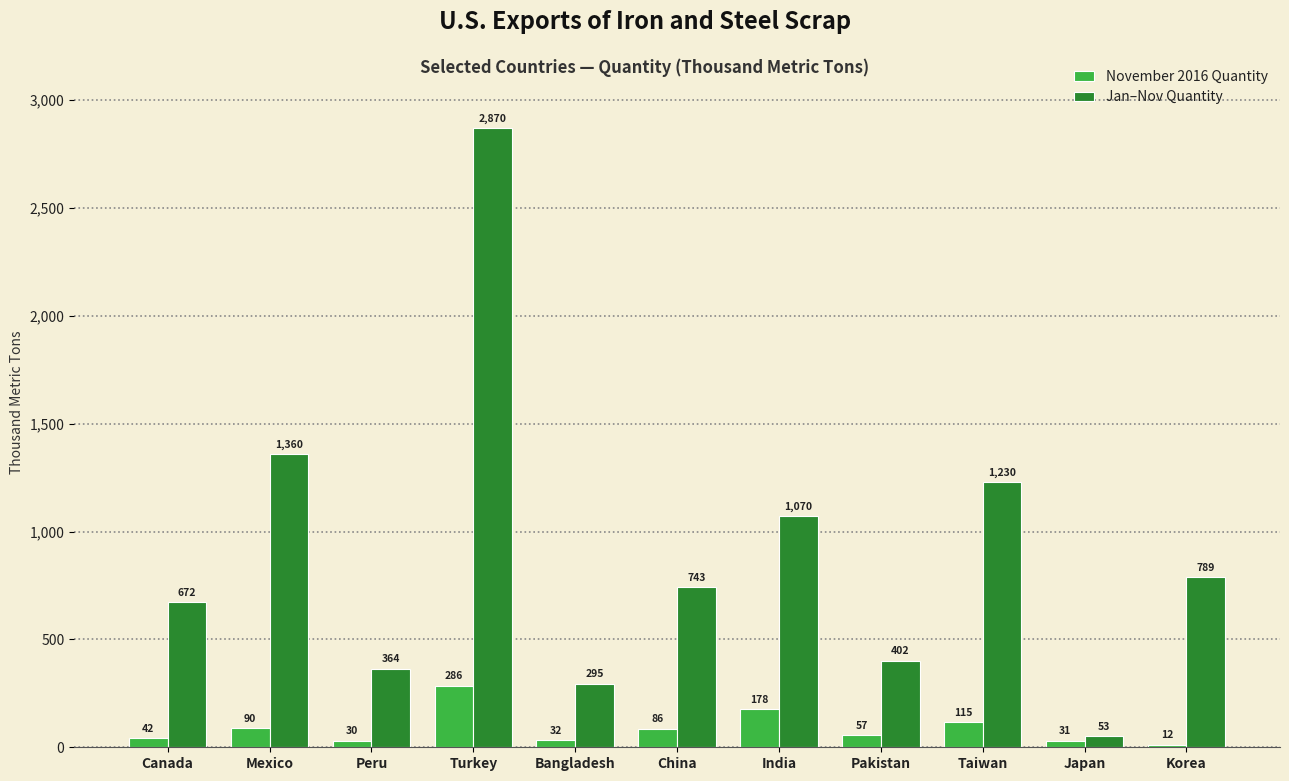

What is the sum of the Jan–Nov Quantity values at Turkey and Korea?

3659